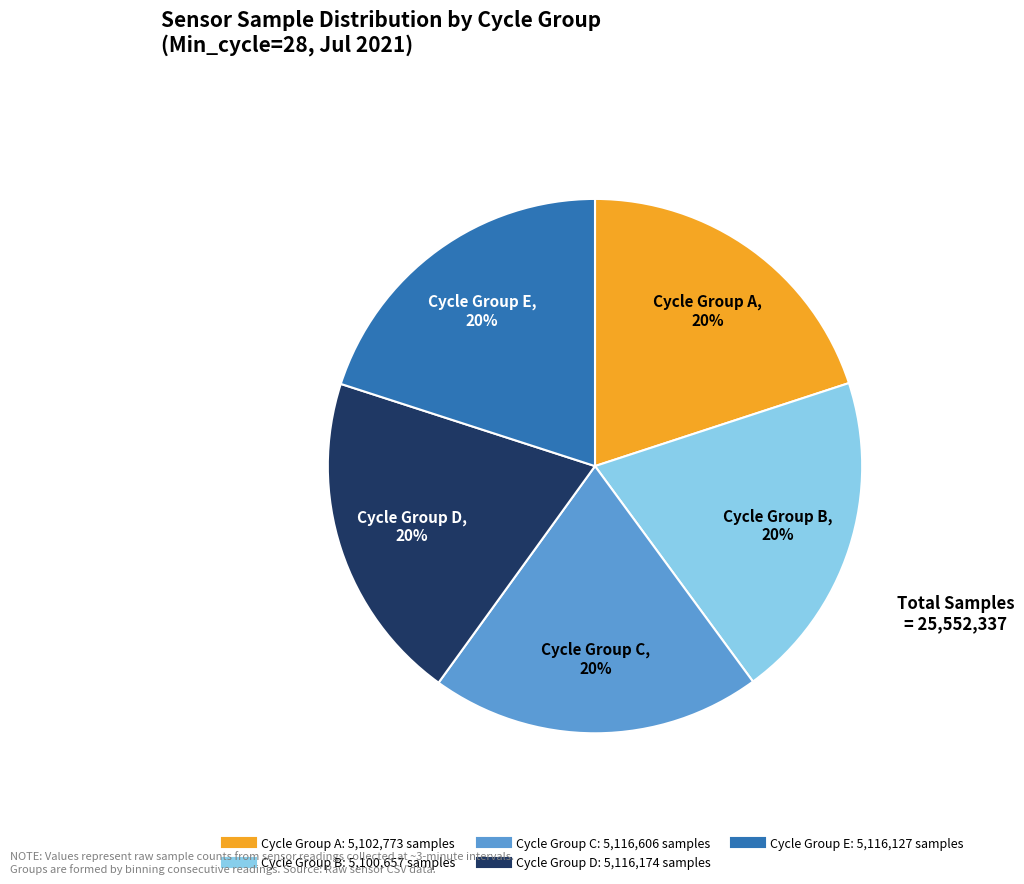

Count the number of slices in the pie.

5